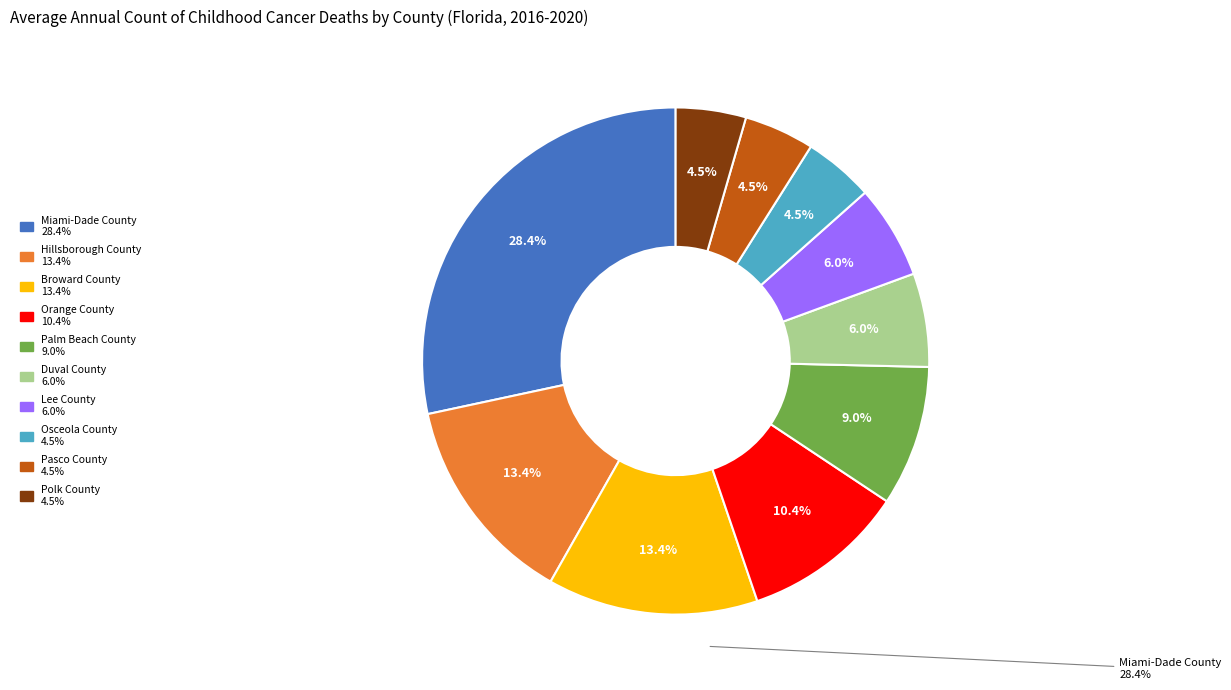

Count the number of slices in the pie.

10